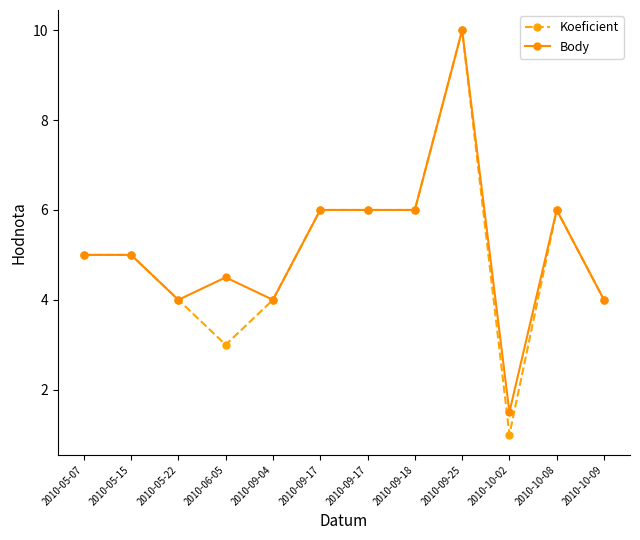

True or false: Koeficient and Body intersect in this chart.

False